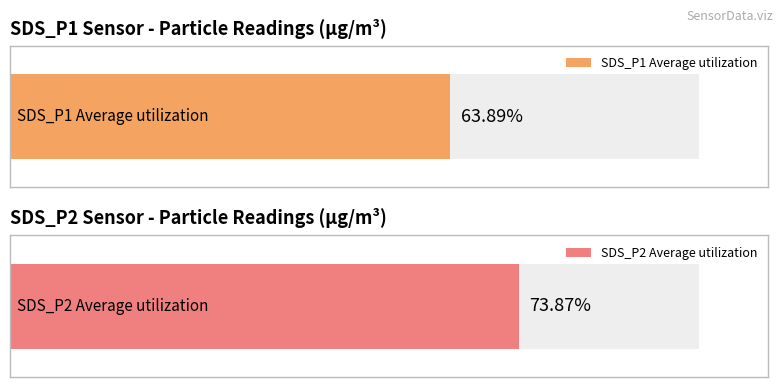

Is the value of SDS_P2 at 00:24 greater than the value of SDS_P1 at 00:05?

No